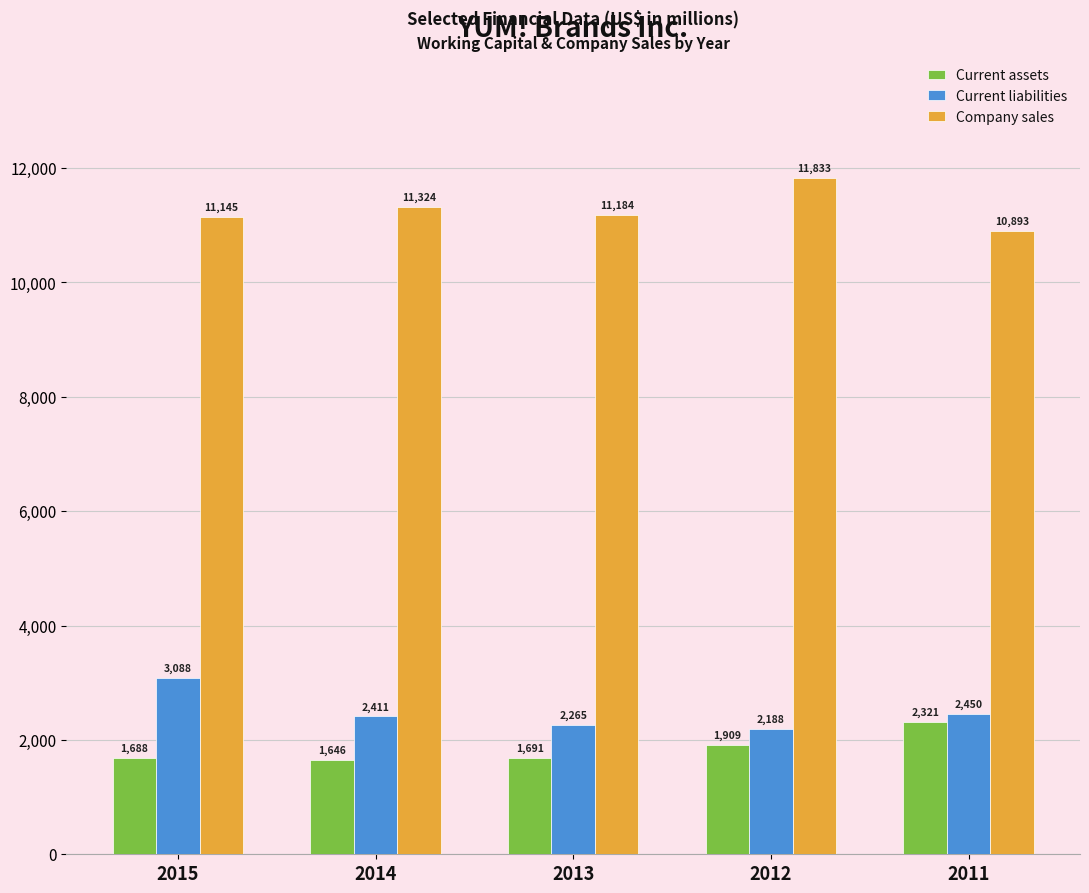

What is the lowest value of the Current assets series?

1646